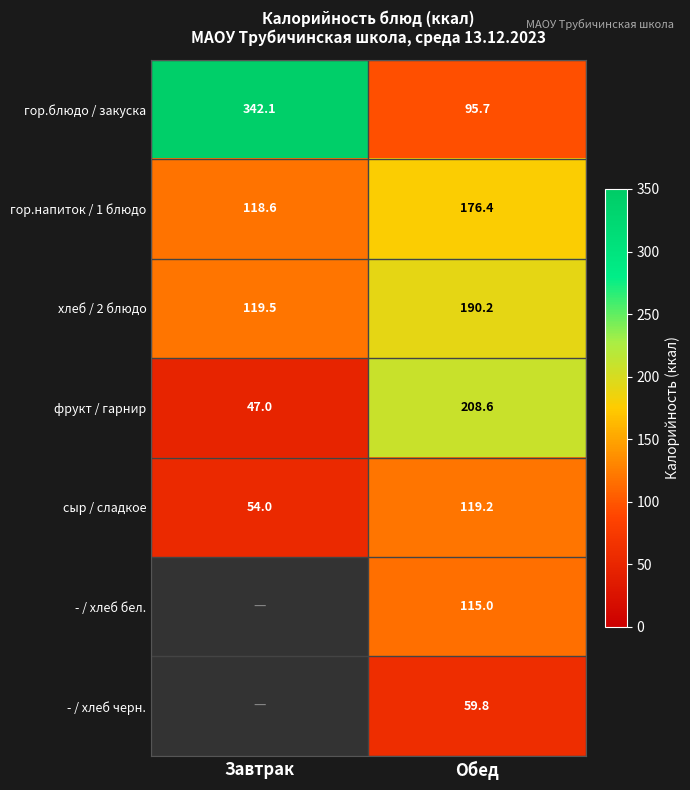

Where does the гор.блюдо / закуска series first go above 342?

Завтрак